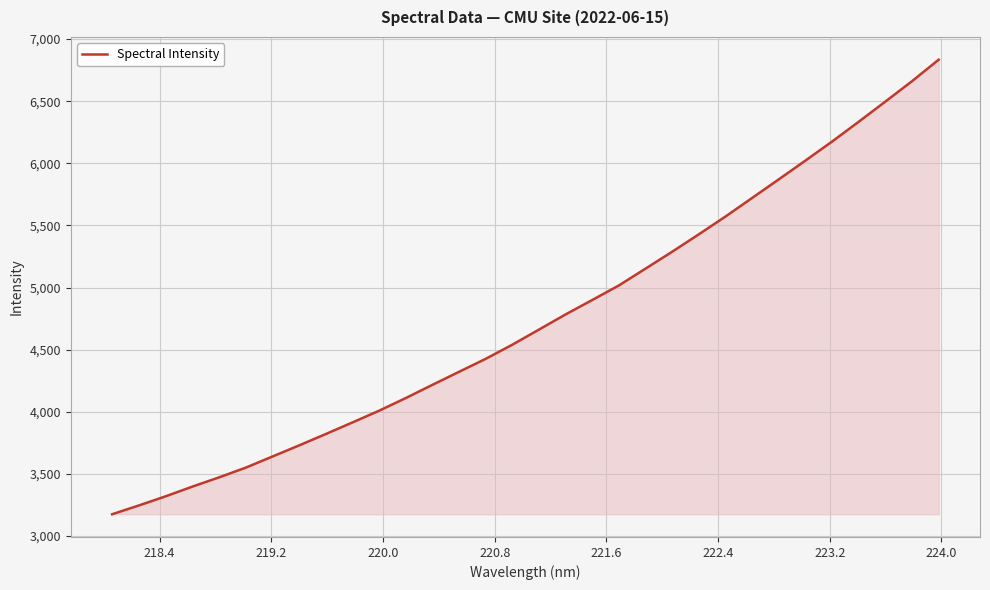

What is the difference between the maximum and minimum values?

3658.6